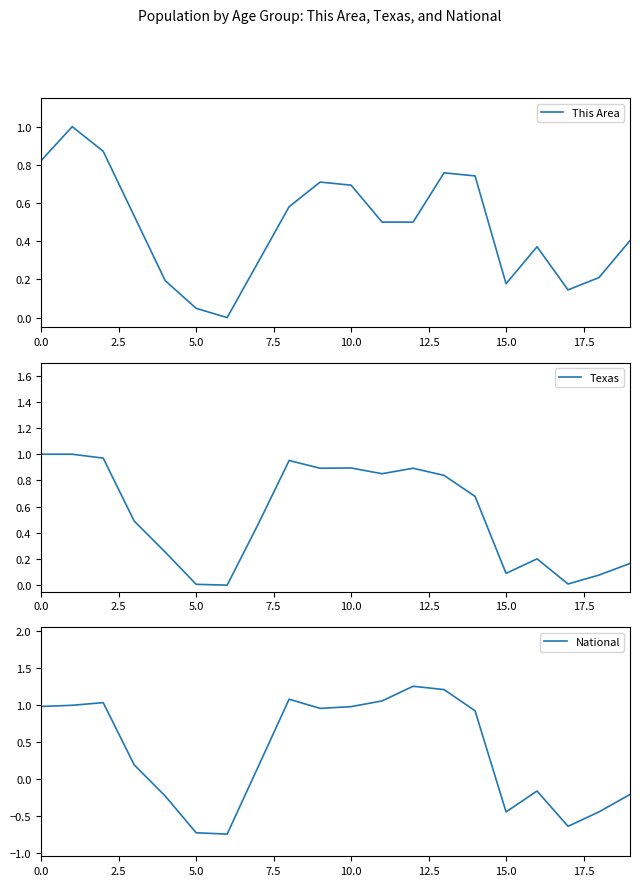

Reading left to right, what are all the values shown in this chart?

This Area: 0.8	1.0	0.9	0.5	0.2	0.0	0.0	0.3	0.6	0.7	0.7	0.5	0.5	0.8	0.7	0.2	0.4	0.1	0.2	0.4
Texas: 1.0	1.0	1.0	0.5	0.3	0.0	0.0	0.5	1.0	0.9	0.9	0.9	0.9	0.8	0.7	0.1	0.2	0.0	0.1	0.2
National: 1.0	1.0	1.0	0.2	-0.2	-0.7	-0.8	0.2	1.1	1.0	1.0	1.1	1.2	1.2	0.9	-0.4	-0.2	-0.6	-0.4	-0.2